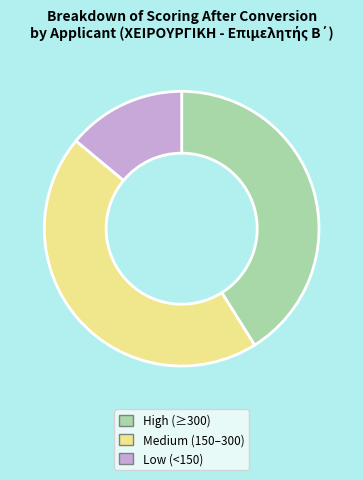

Does any single category account for the majority?

No